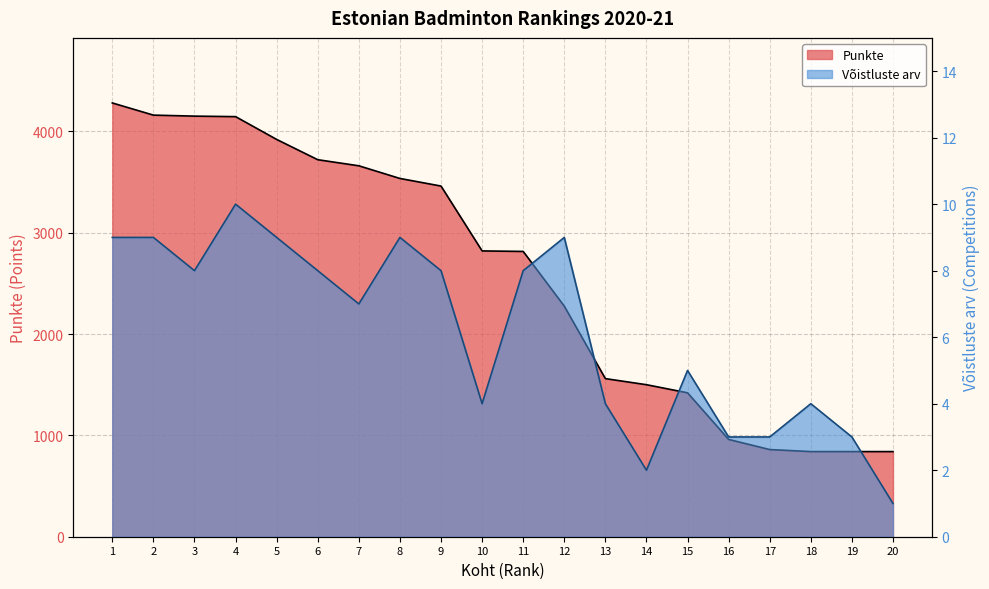

What is the difference between the maximum and minimum values in the Võistluste arv series?

9